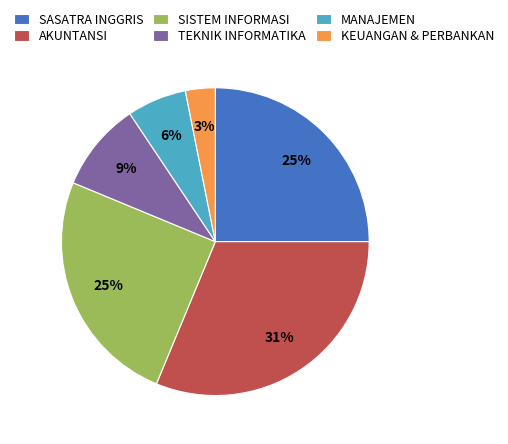

Does any single category account for the majority?

No